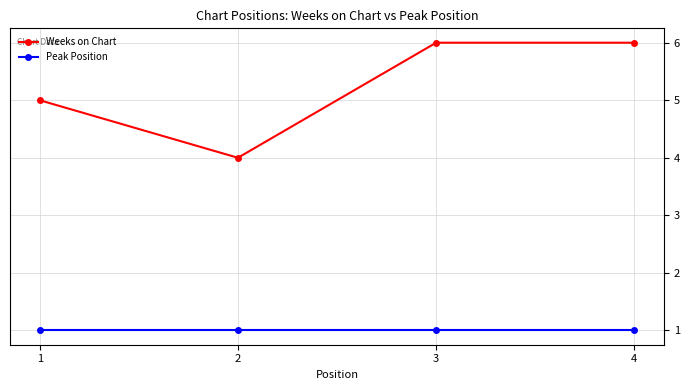

What is the value of the Peak Position point at the 1st from the left?

1